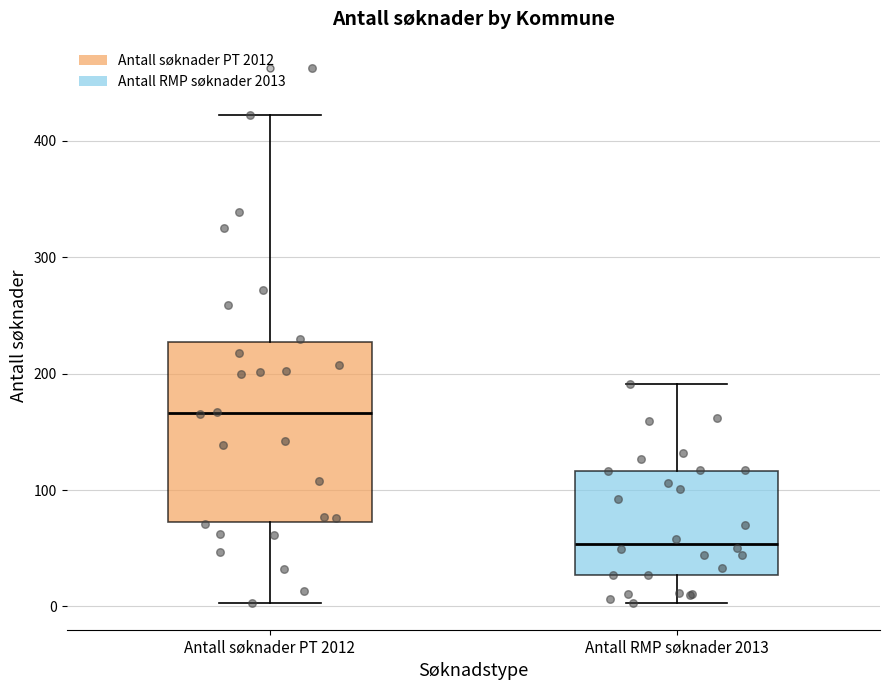

Reading left to right, read every box against the y-axis: the position of its median line, the range the box covers, and the ends of its whiskers. The values are not printed on the chart, so give them approximately, as read against the axis.

Antall søknader PT 2012: median 170, box 70 to 230, whiskers 0 to 420
Antall RMP søknader 2013: median 50, box 30 to 120, whiskers 0 to 190